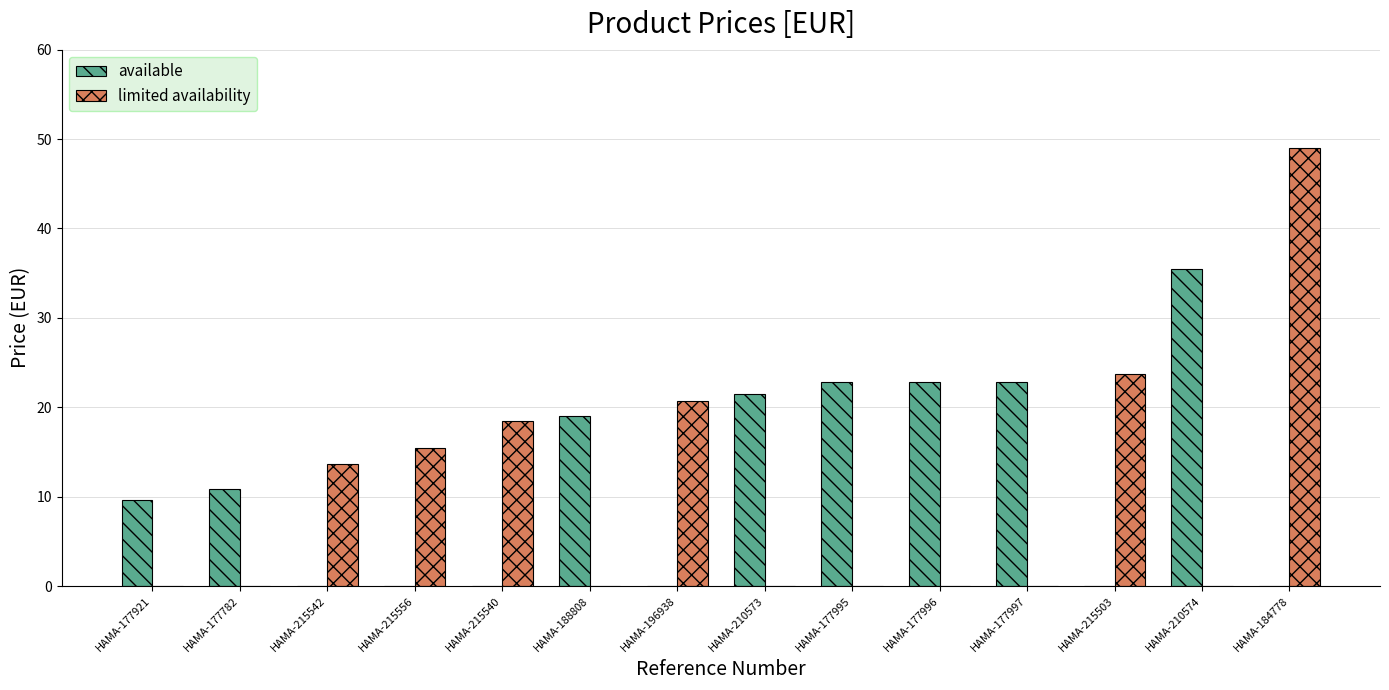

Which category has the highest value across all series?

HAMA-184778